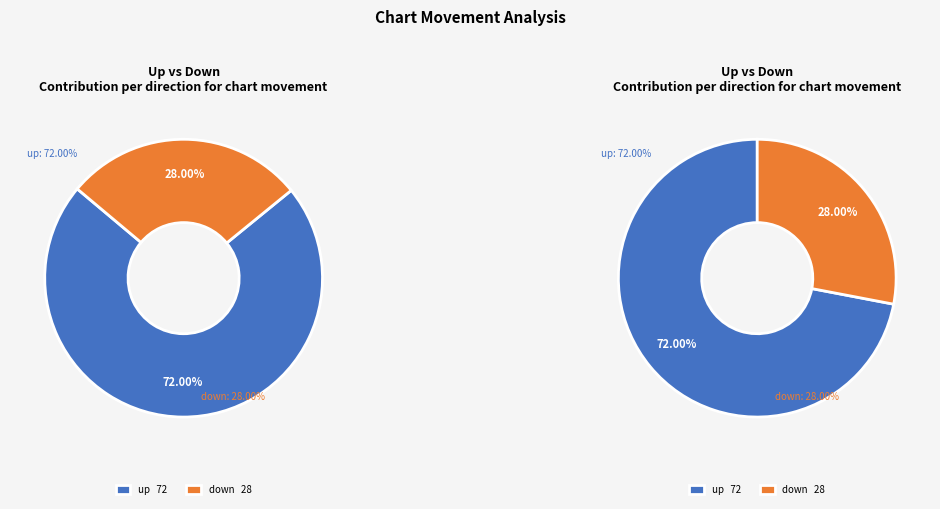

Which slice is the smallest?

down